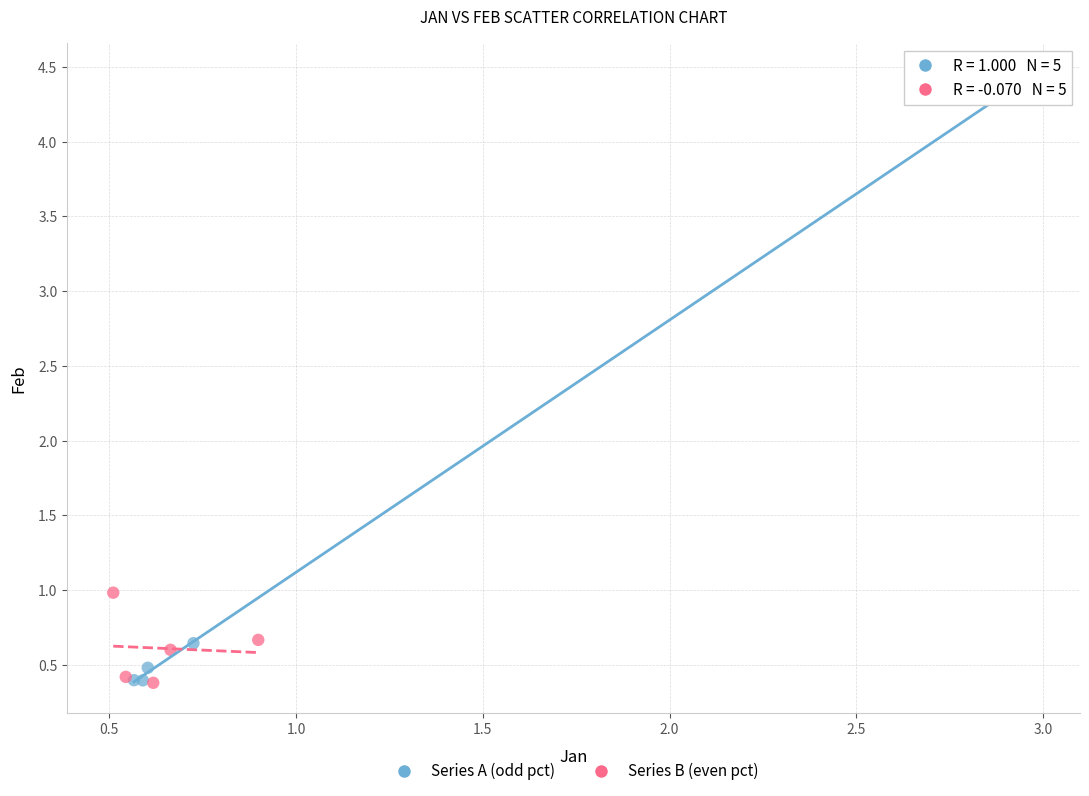

Which series has the largest Y range (max minus min)?

Series A (odd pct)